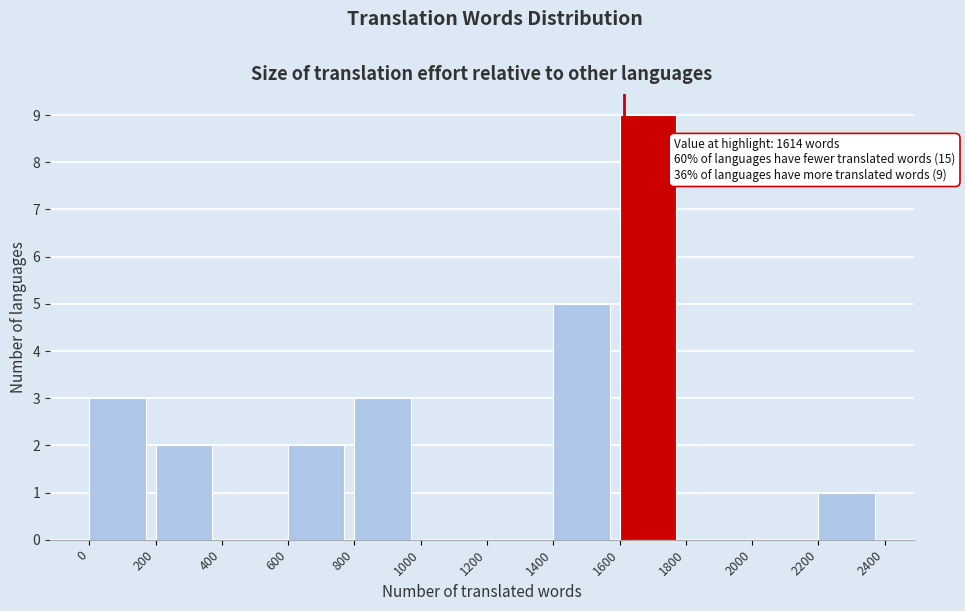

Over which range of the x-axis is the bar tallest?

1600 to 1800